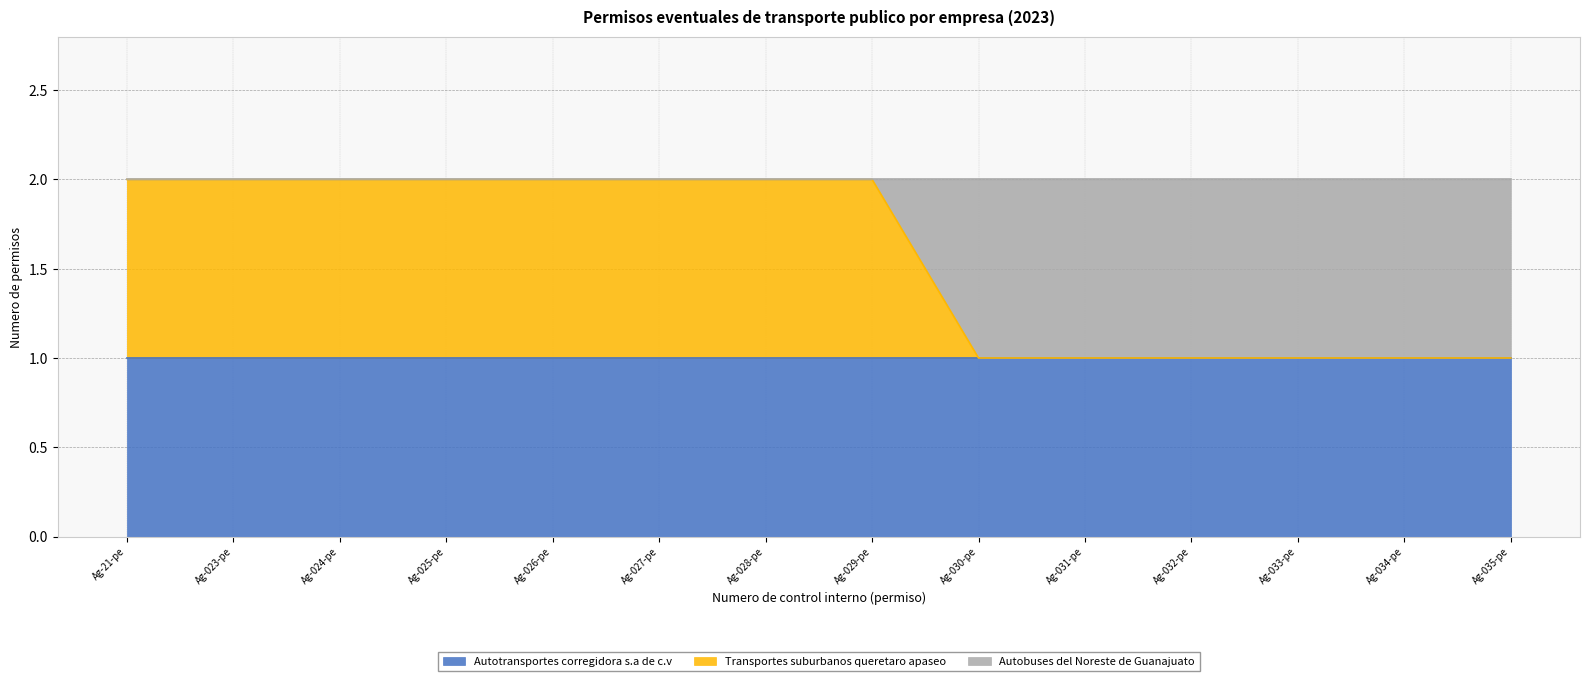

How many intersections are there between Transportes suburbanos queretaro apaseo and Autobuses del Noreste de Guanajuato?

1